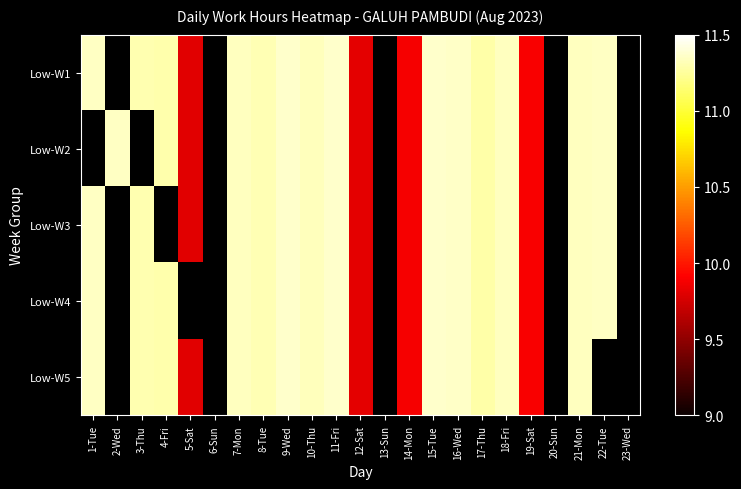

True or false: Low-W3 has a value of 17.7 at 3-Thu.

False